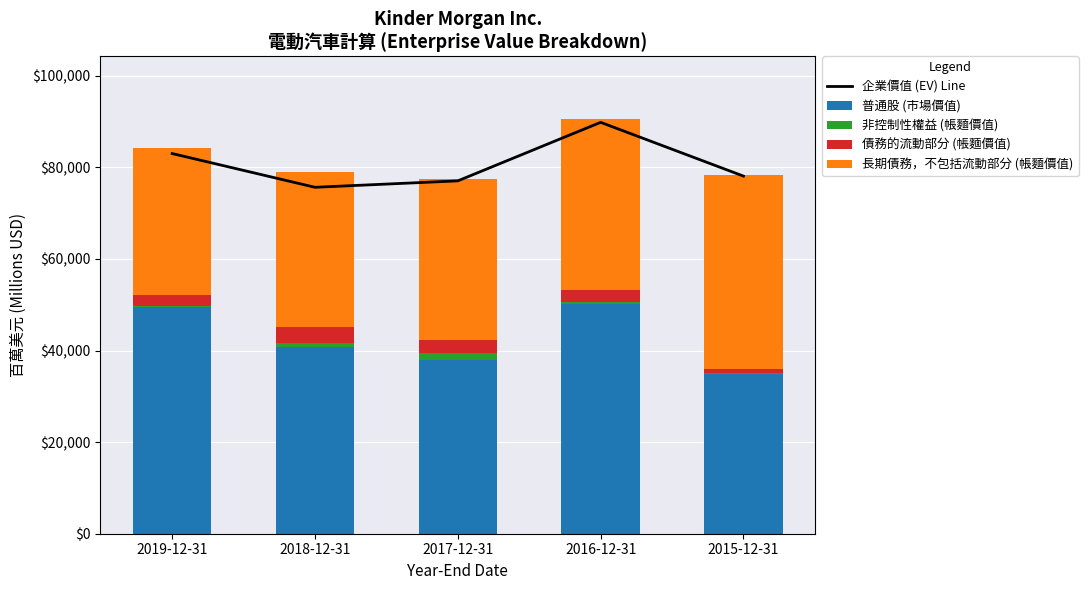

Which series has the widest spread of values?

普通股 (市場價值)